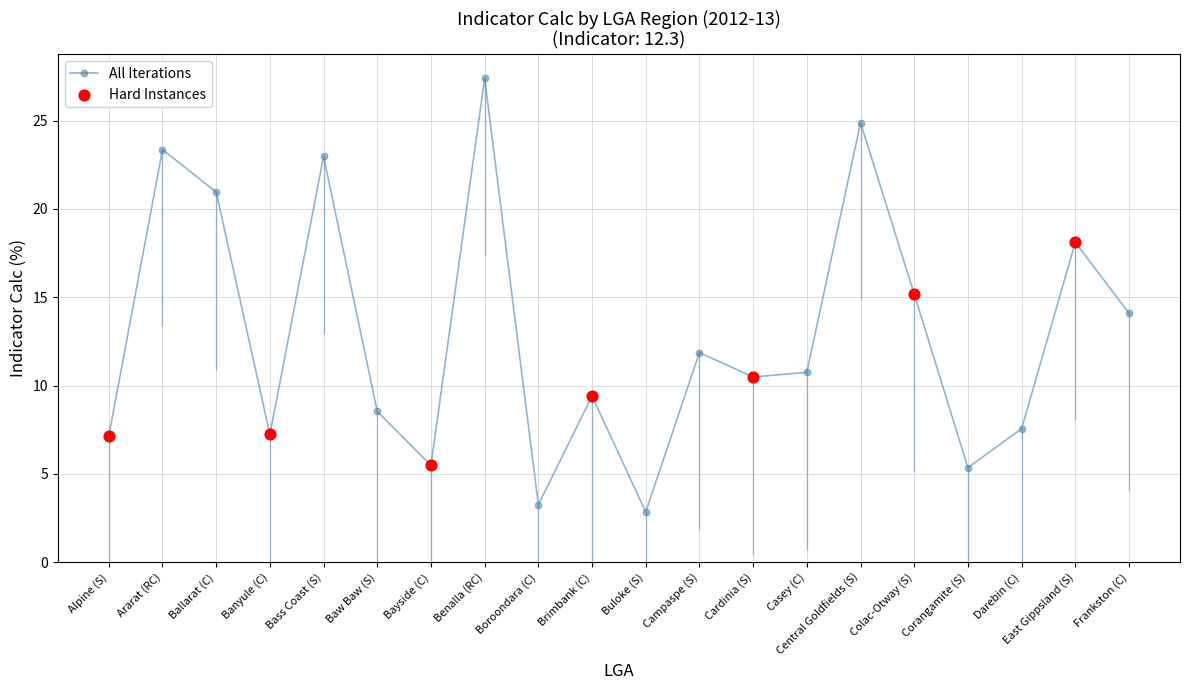

What is the ratio of the value at Bayside (C) to the value at Brimbank (C)?

0.6